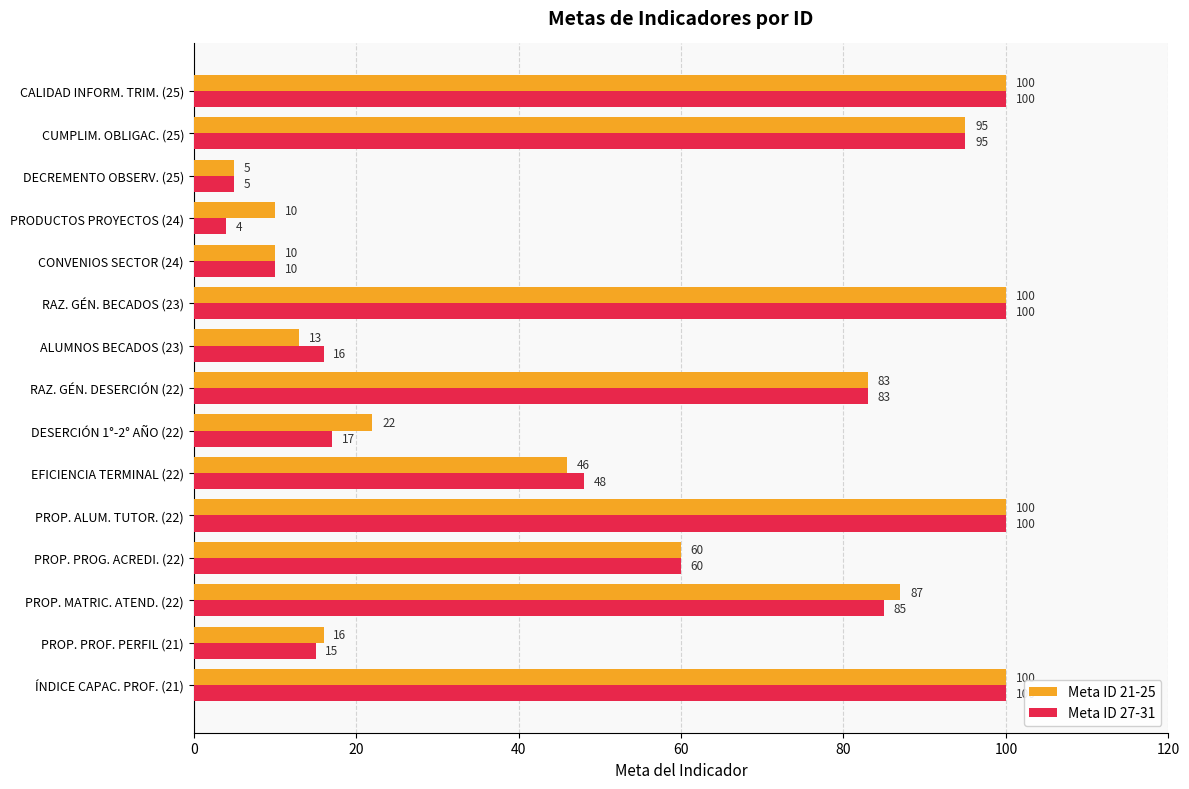

What are all the series names shown in the legend?

Meta ID 21-25, Meta ID 27-31